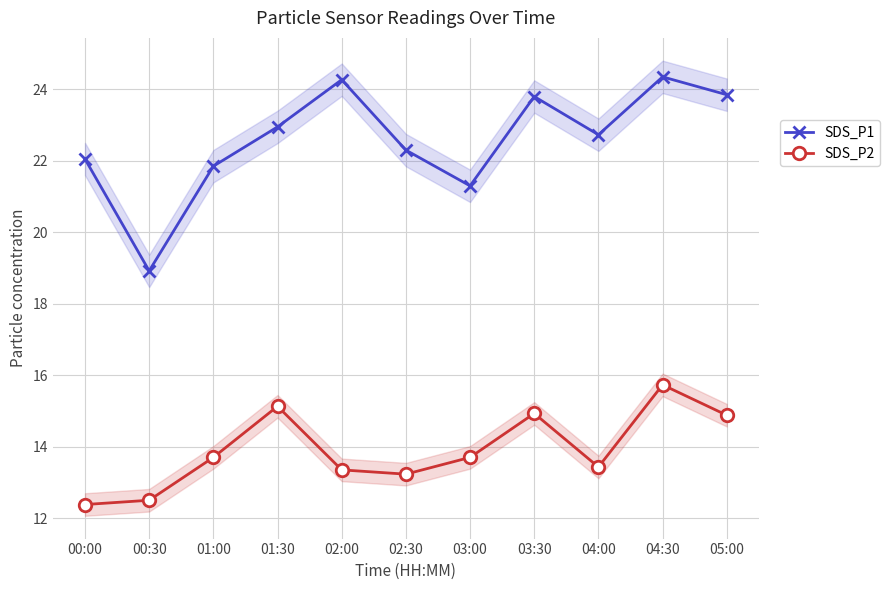

At which category is the sum across all series the highest?

04:30